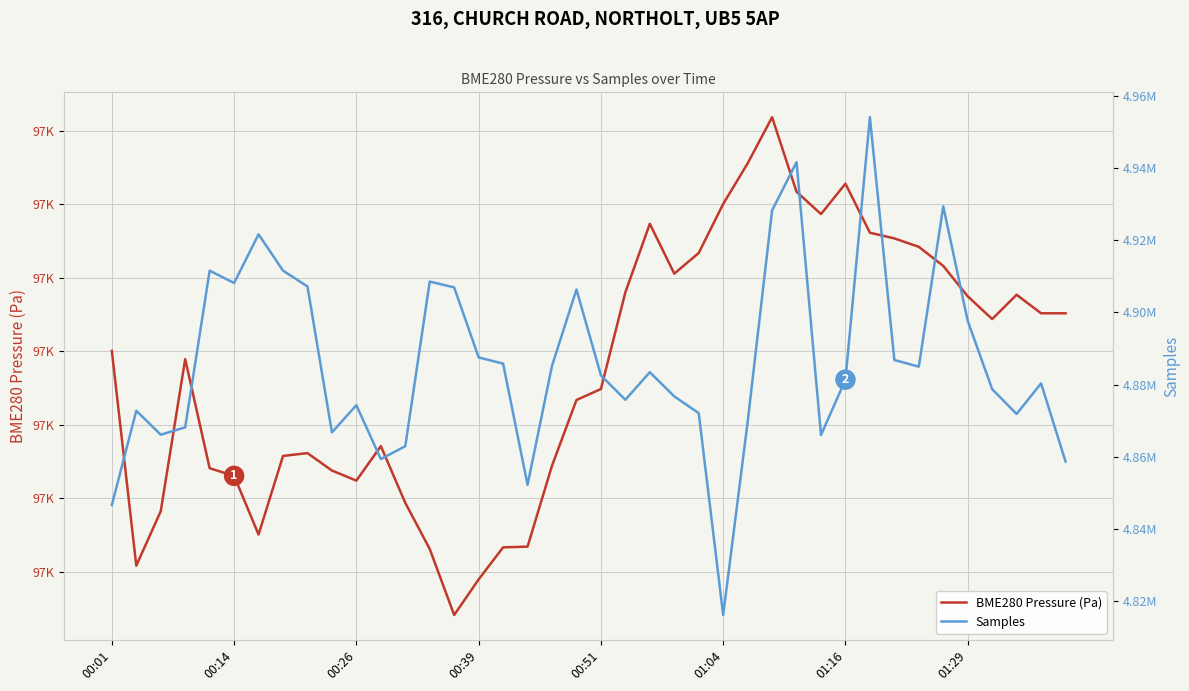

At how many categories does at least one series exceed 2110624?

40